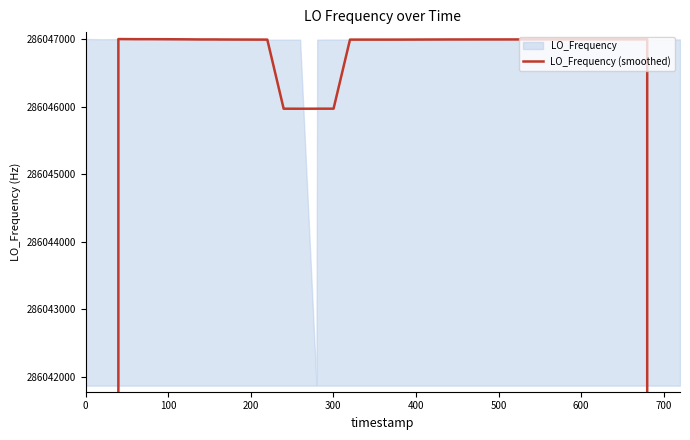

Where is the data nearest to the value 228837603?

100